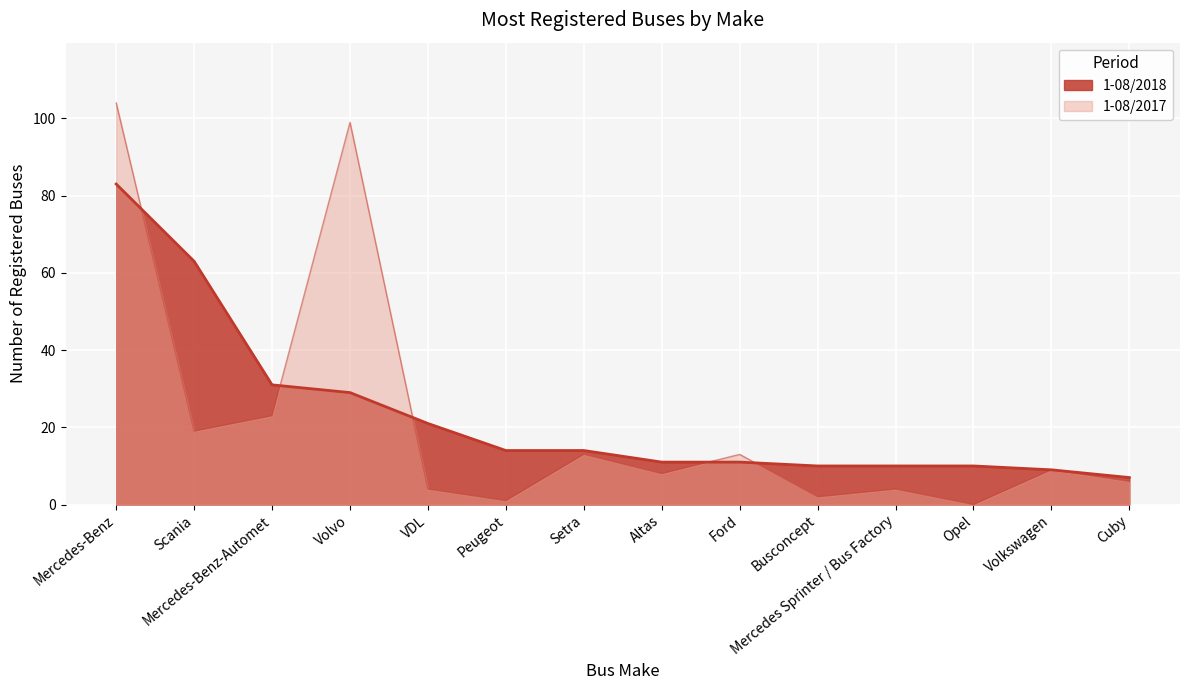

What position from the right is Volkswagen?

2